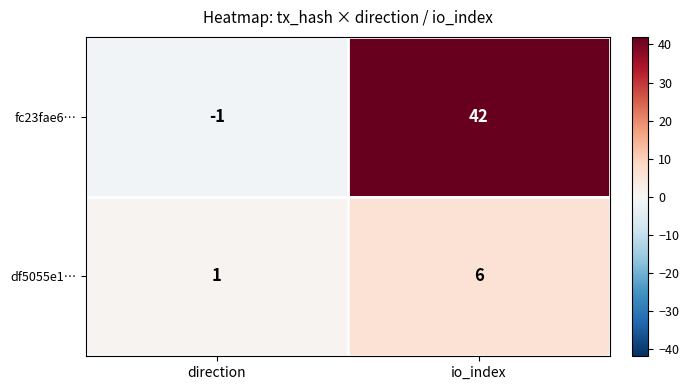

Reading left to right, what are all the values shown in this chart?

fc23fae6…: direction=-1	io_index=42
df5055e1…: direction=1	io_index=6